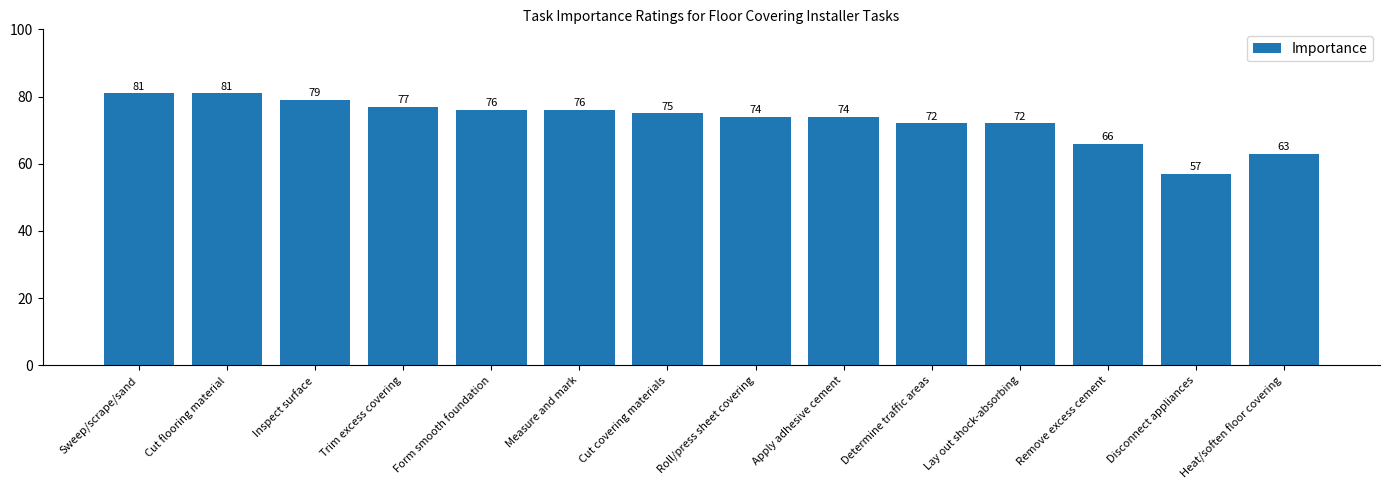

What is the value of the 1st bar from the left?

81